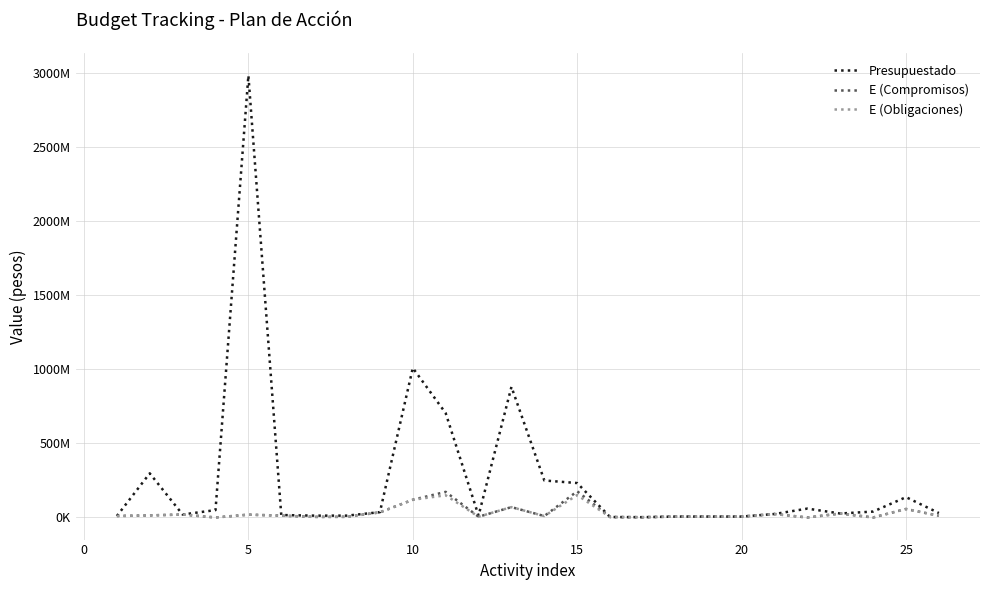

Which series has the largest range (max minus min)?

Presupuestado